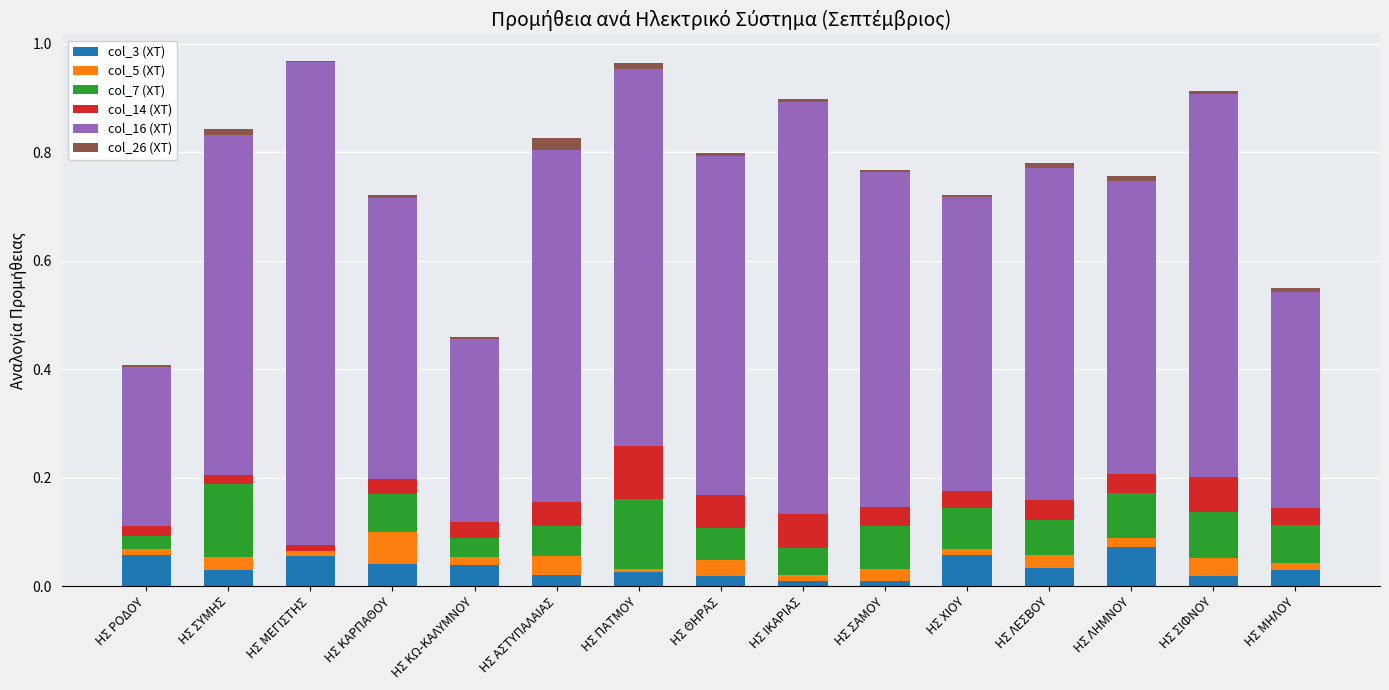

The value of col_3 (XT) at ΗΣ ΜΕΓΙΣΤΗΣ is 0.1. True or false?

True